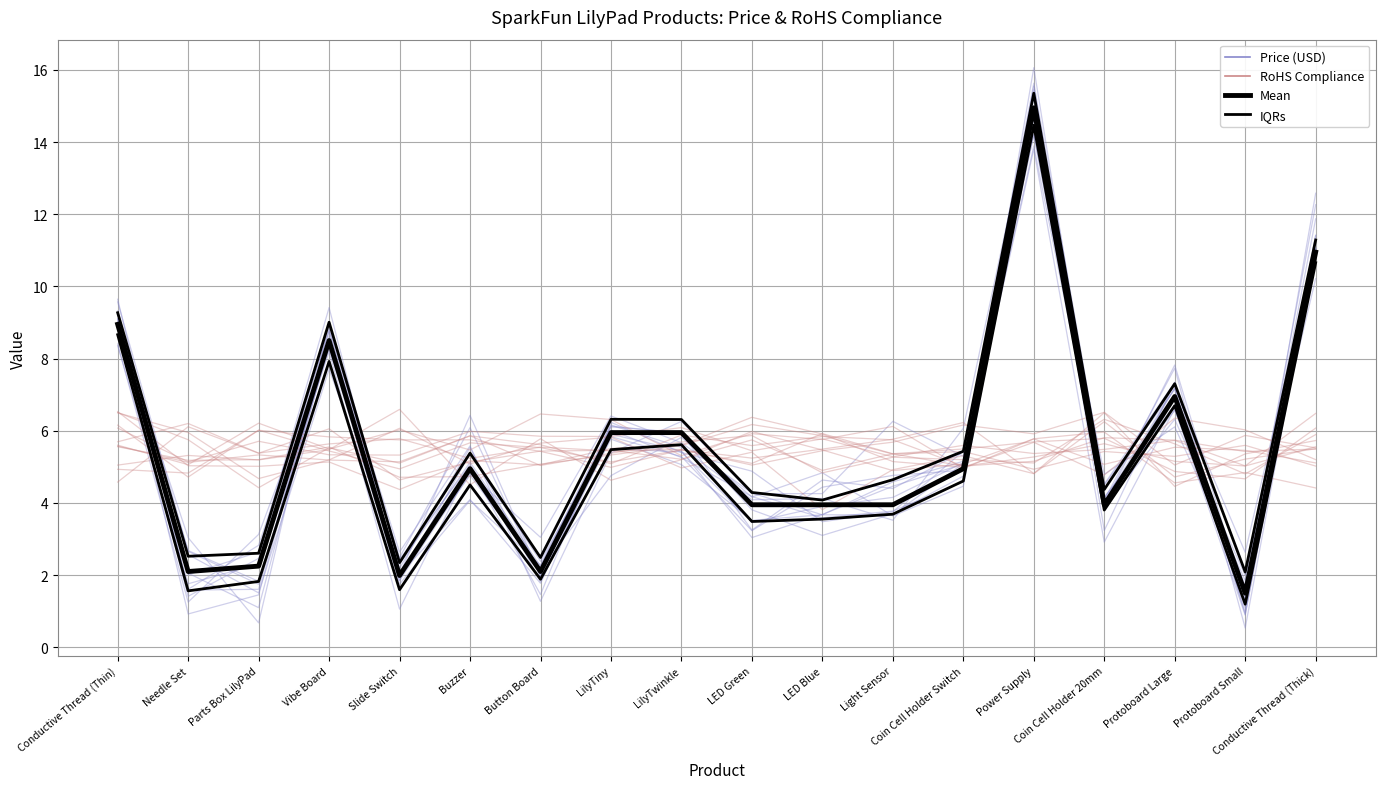

Read the RoHS ensemble value at Protoboard Small.

5.5